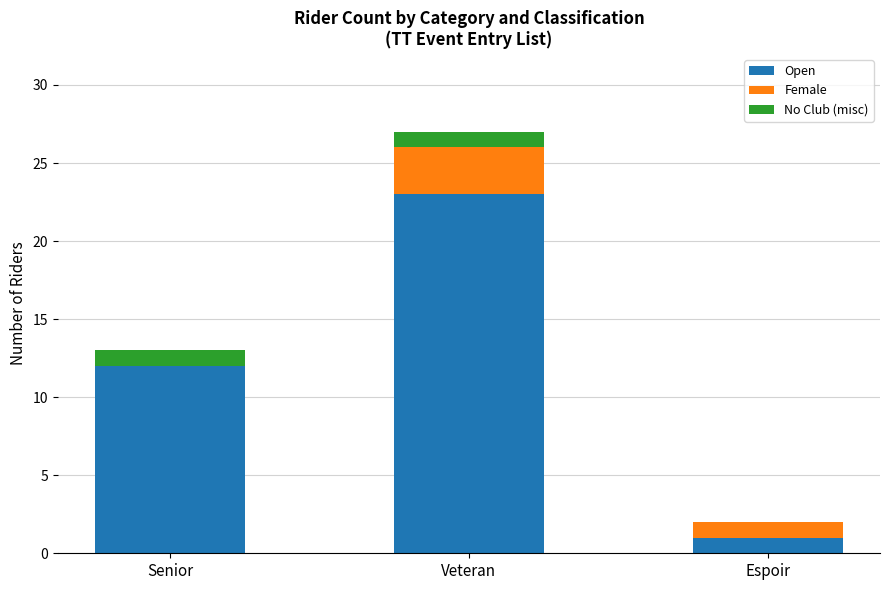

Reading left to right, what are the values for Open?

Senior=12	Veteran=23	Espoir=1